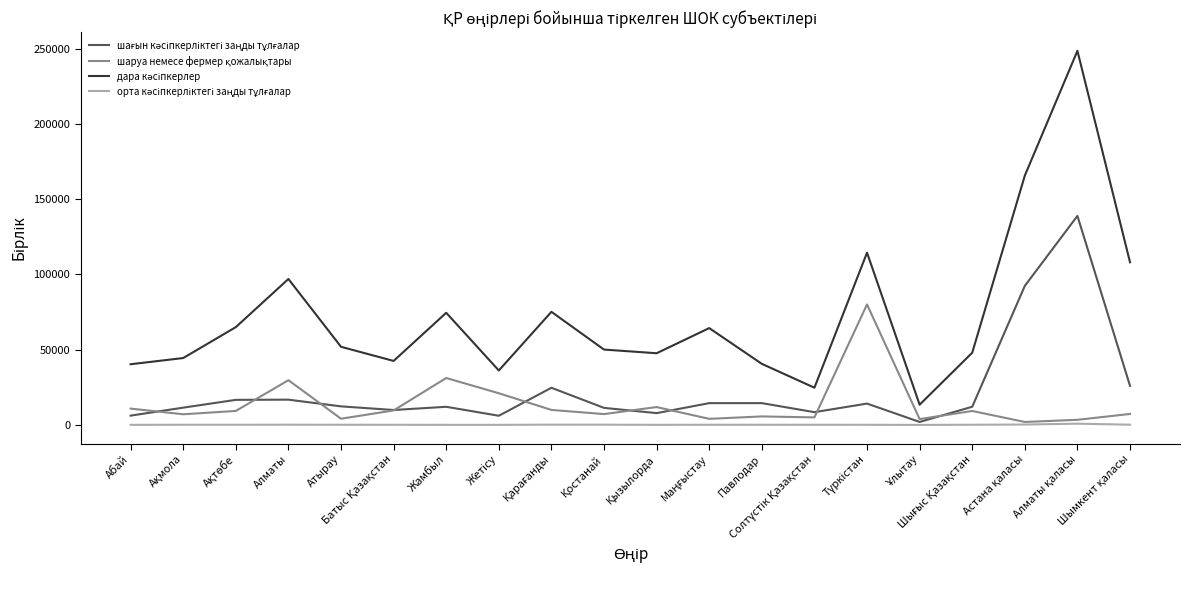

Where is орта кәсіпкерліктегі заңды тұлғалар nearest to the value 422?

Астана қаласы